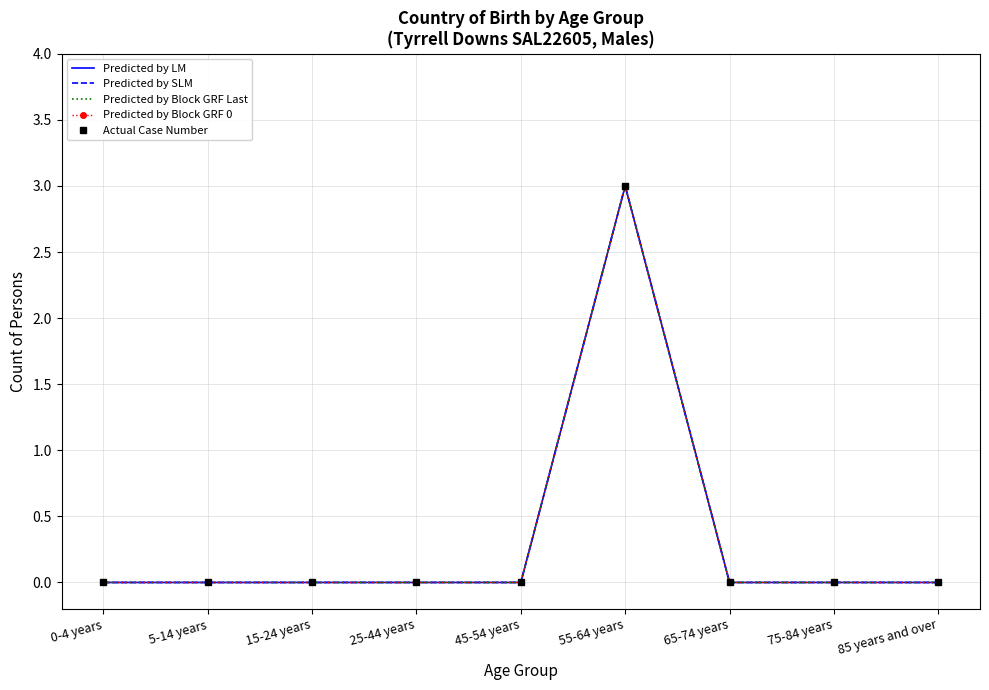

How many data points in Predicted by Block GRF Last are above 0?

1